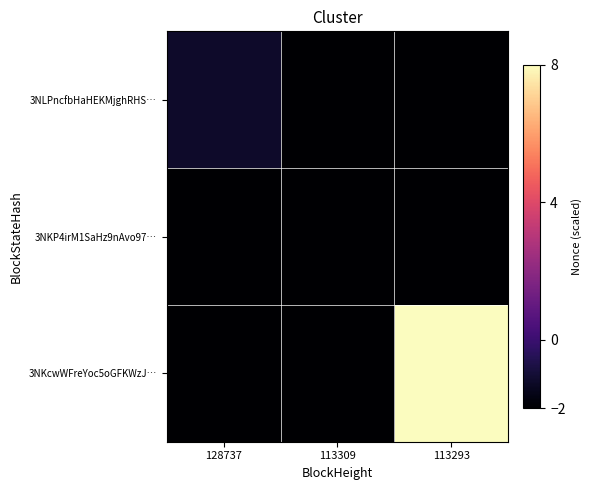

How many distinct data groups are displayed?

3